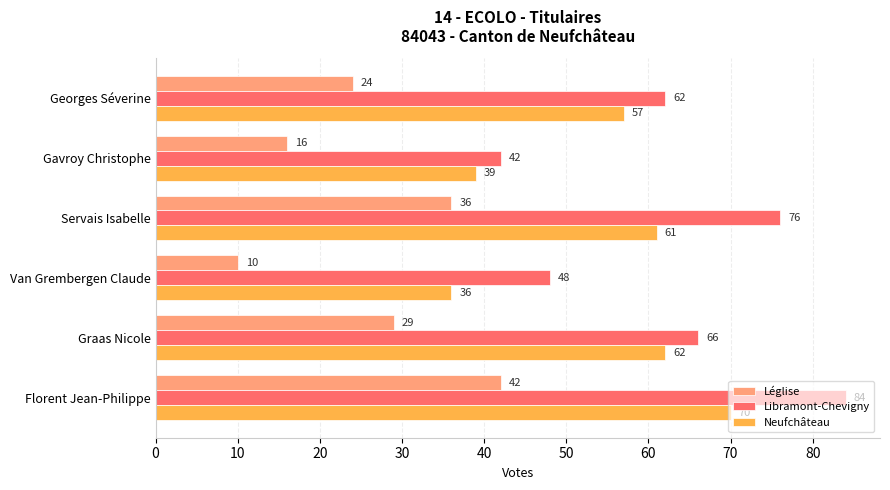

What is the difference between the maximum and minimum values in the Neufchâteau series?

34